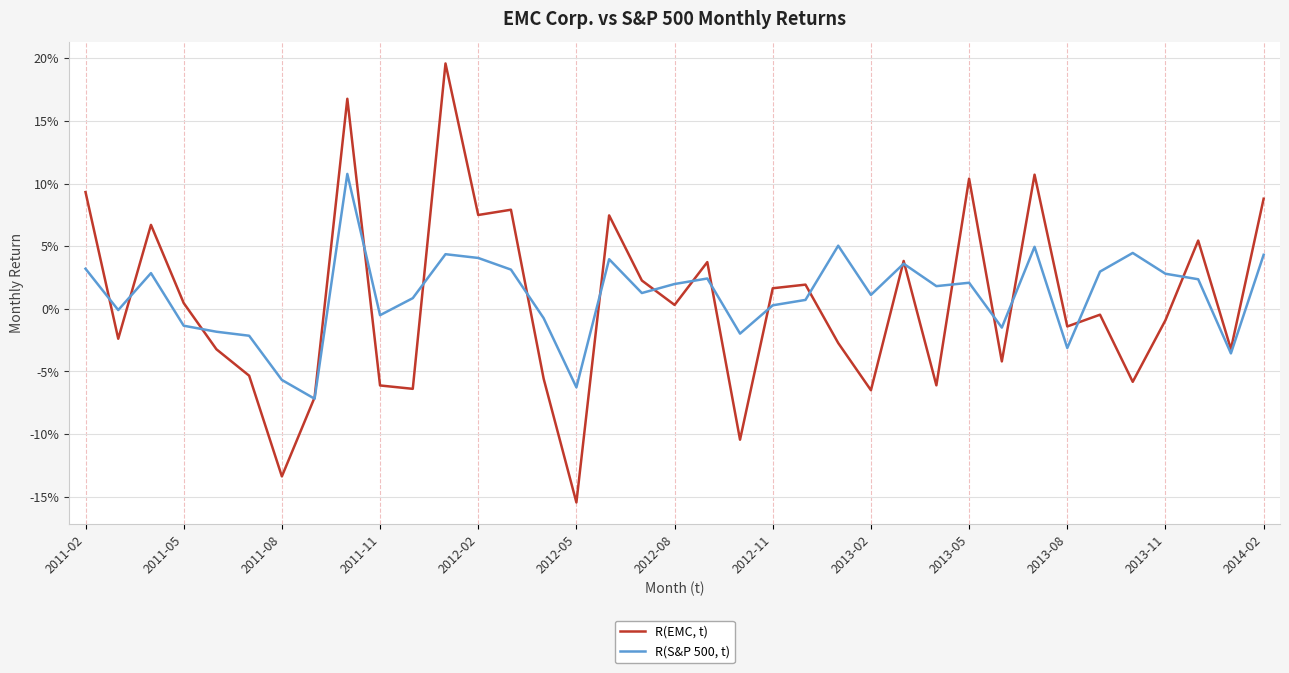

Is this an area chart (filled region under the line)?

No